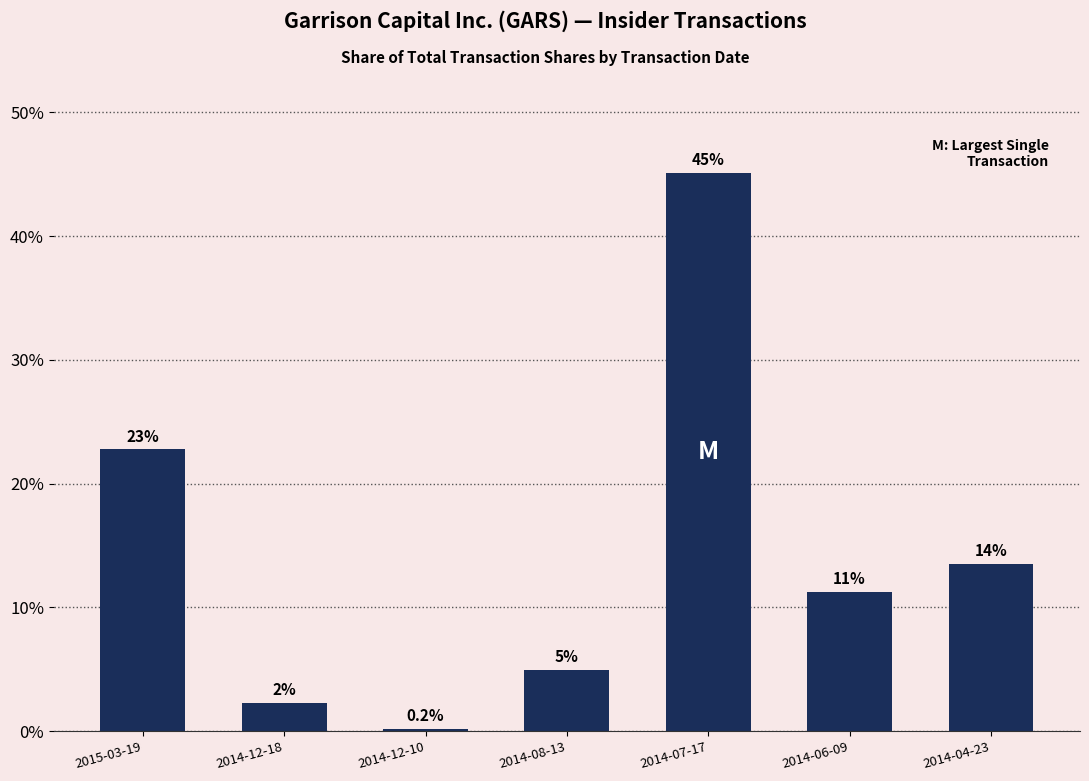

Does the chart contain stacked bars?

No